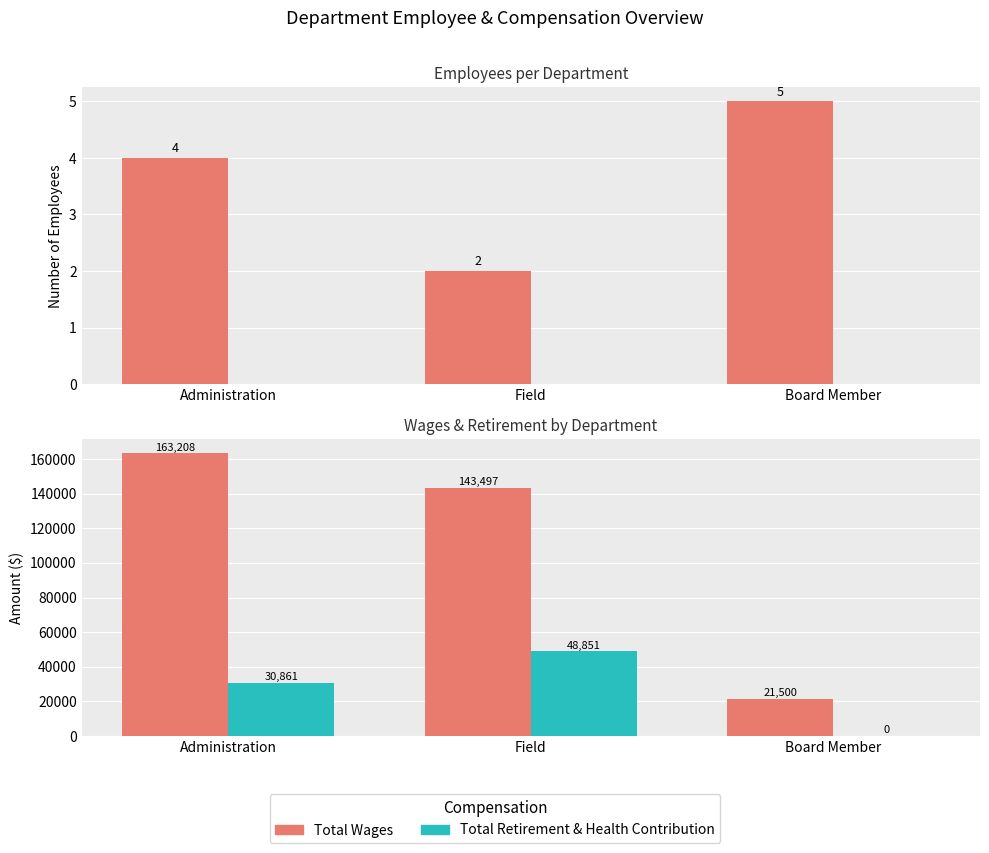

How many groups of bars are there?

3